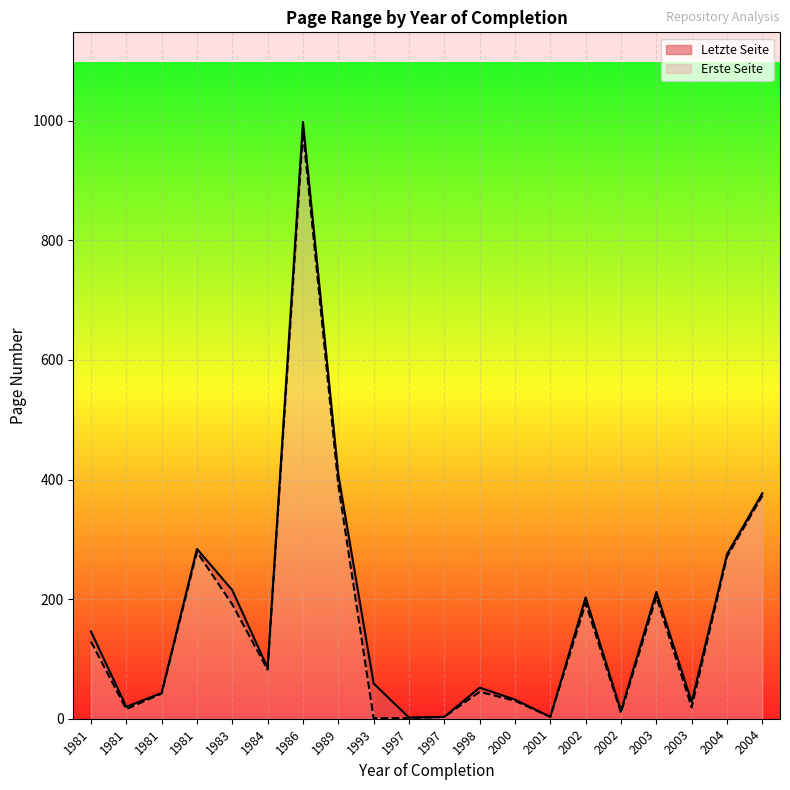

At how many categories does at least one series exceed 745?

1